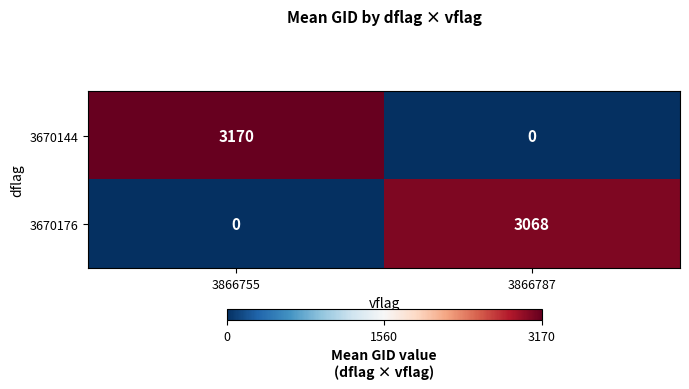

What is the total value across all series at 3866787?

3068